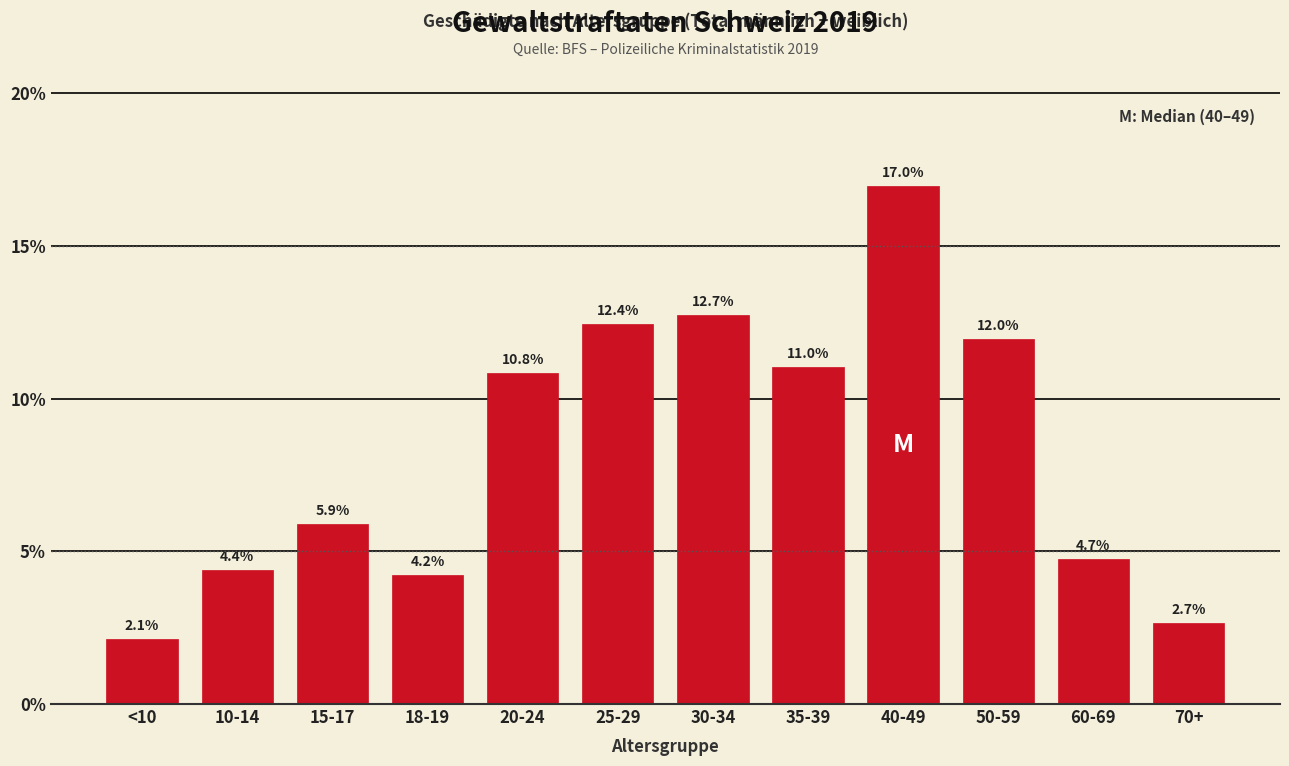

Are the bars horizontal?

No